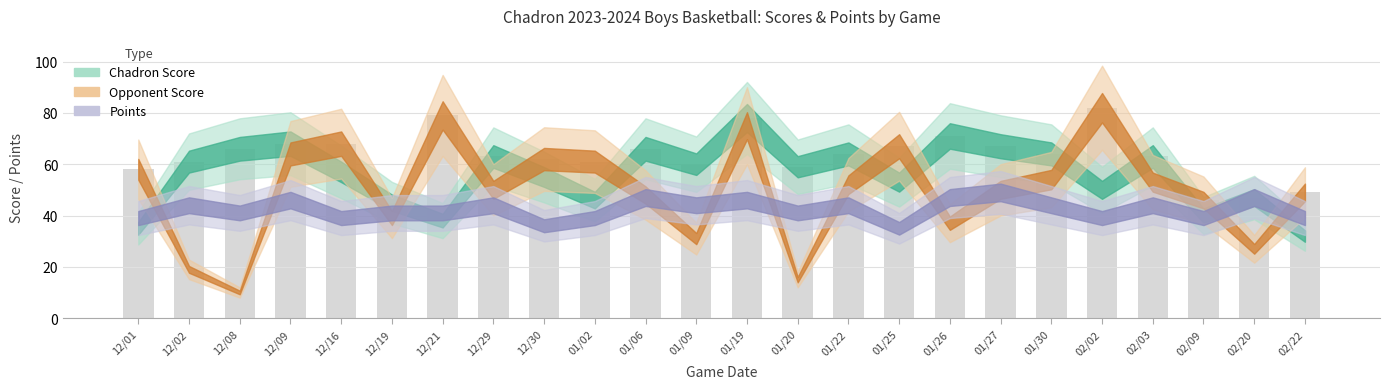

What is the sum of all values?

1514